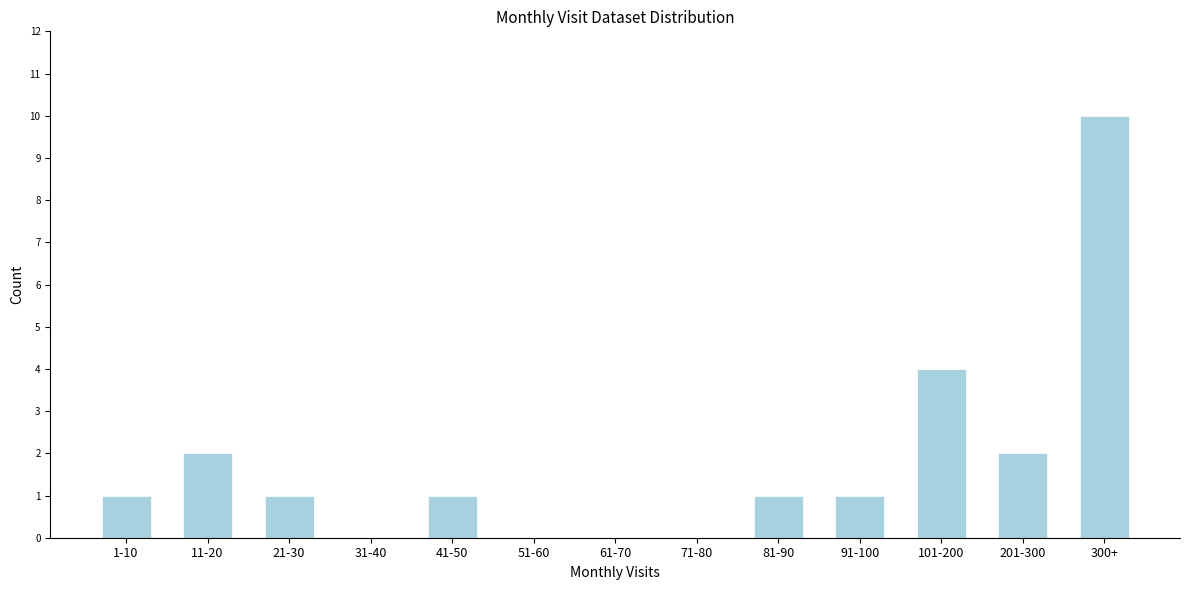

Reading right to left, extract all data points from this chart.

300+=10	201-300=2	101-200=4	91-100=1	81-90=1	71-80=0	61-70=0	51-60=0	41-50=1	31-40=0	21-30=1	11-20=2	1-10=1